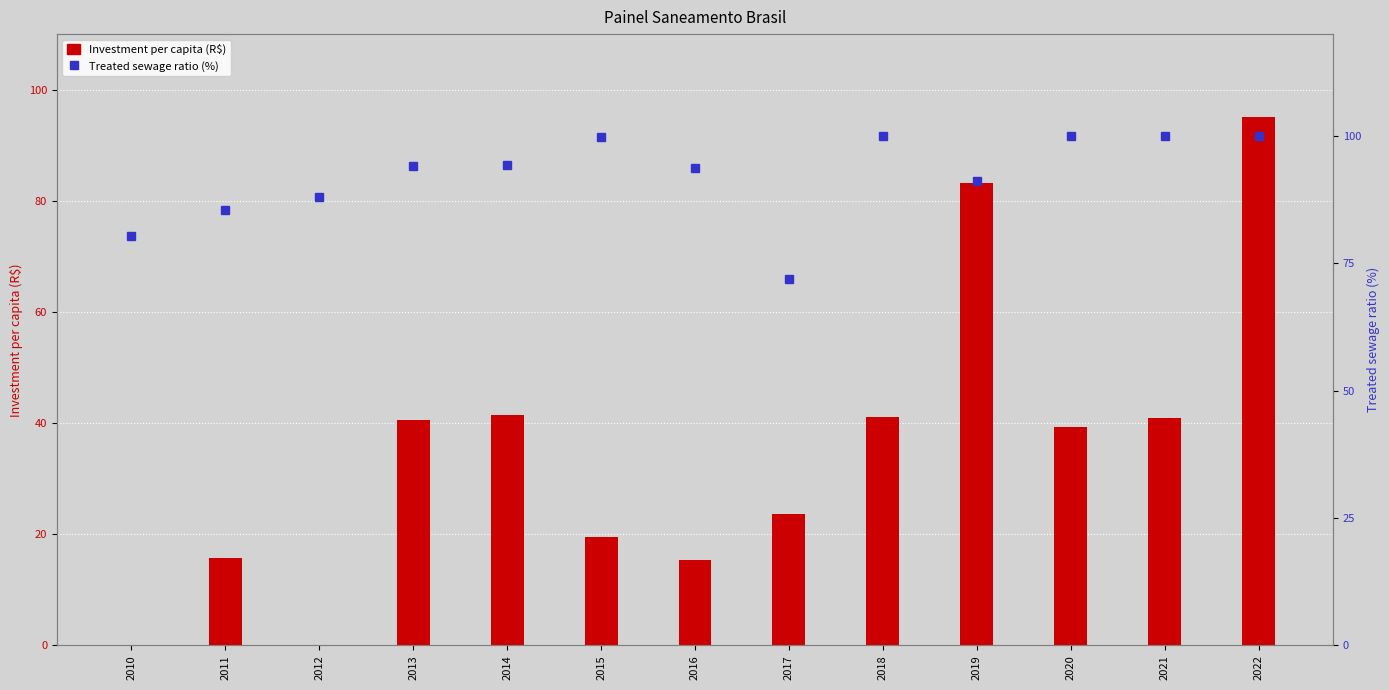

What are all the series names shown in the legend?

Investment per capita (R$), Treated sewage ratio (%)